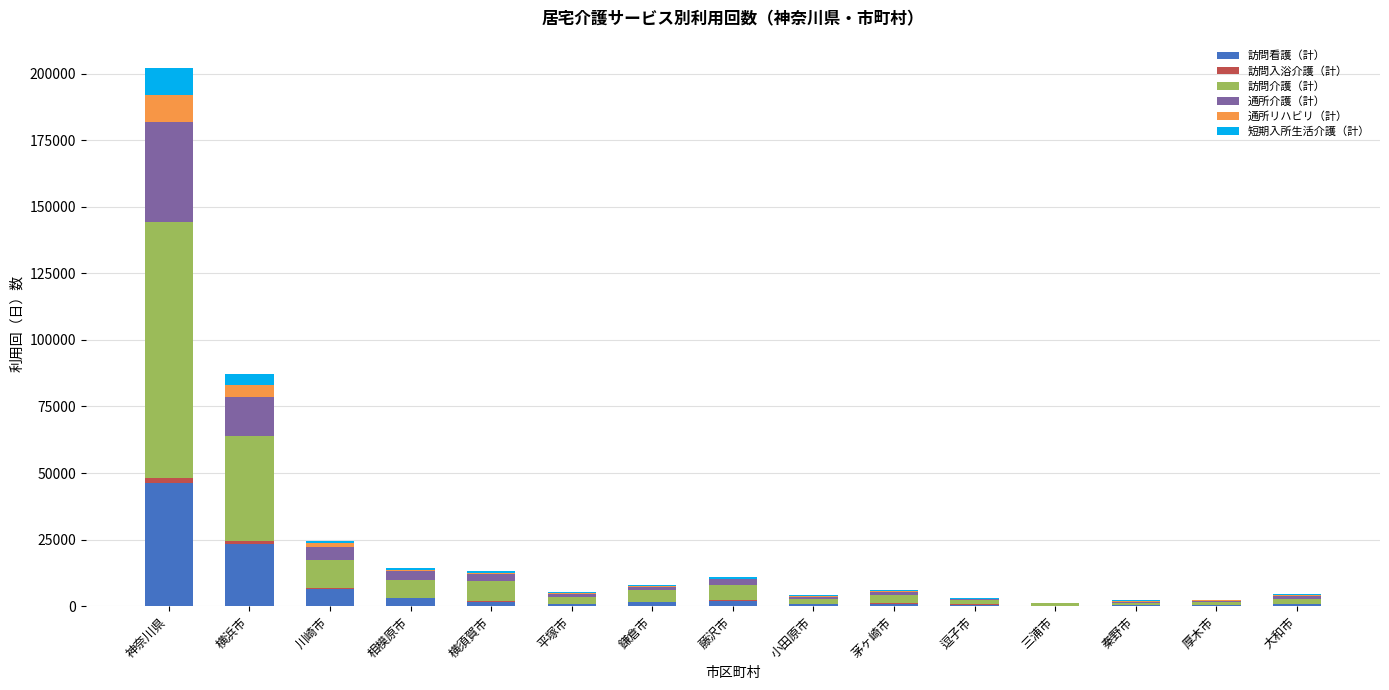

At which category is the sum across all series the highest?

神奈川県